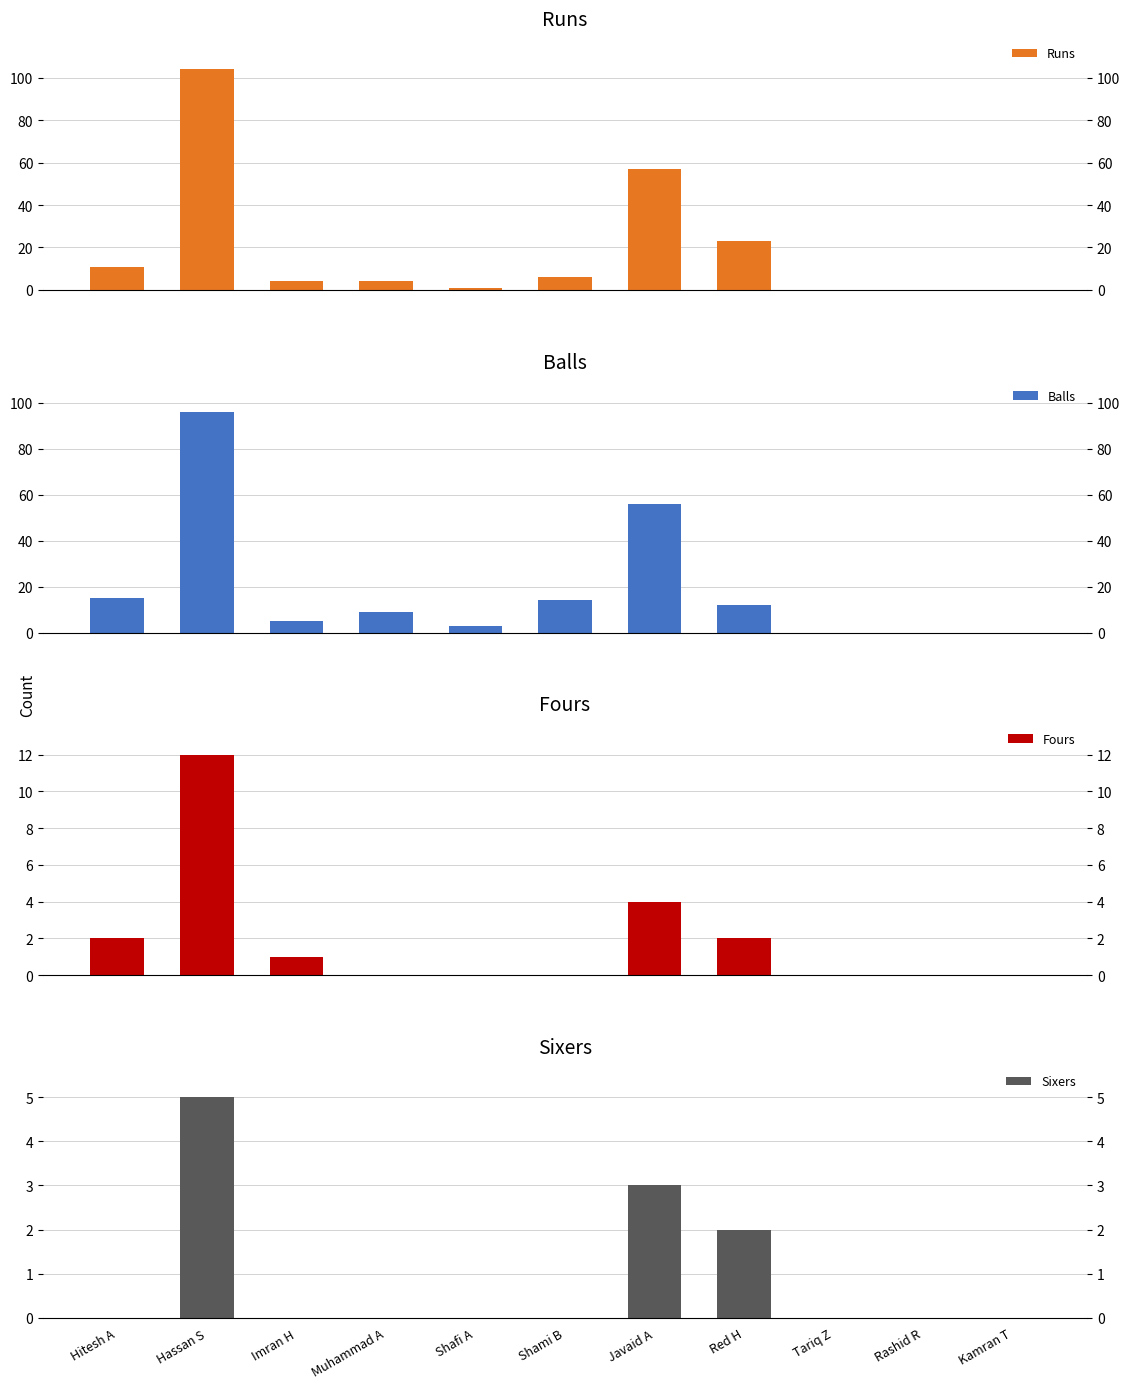

Between Shami B and Hassan S, which is larger?

Hassan S